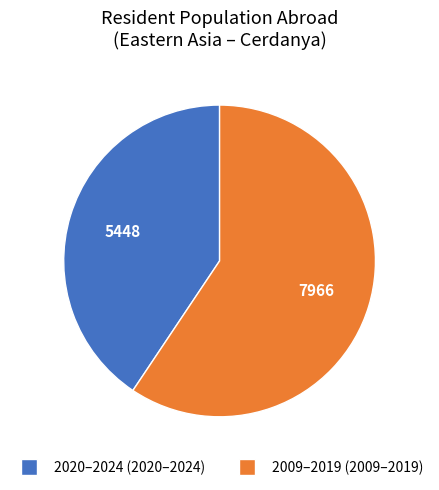

Is there a majority slice in this chart?

Yes